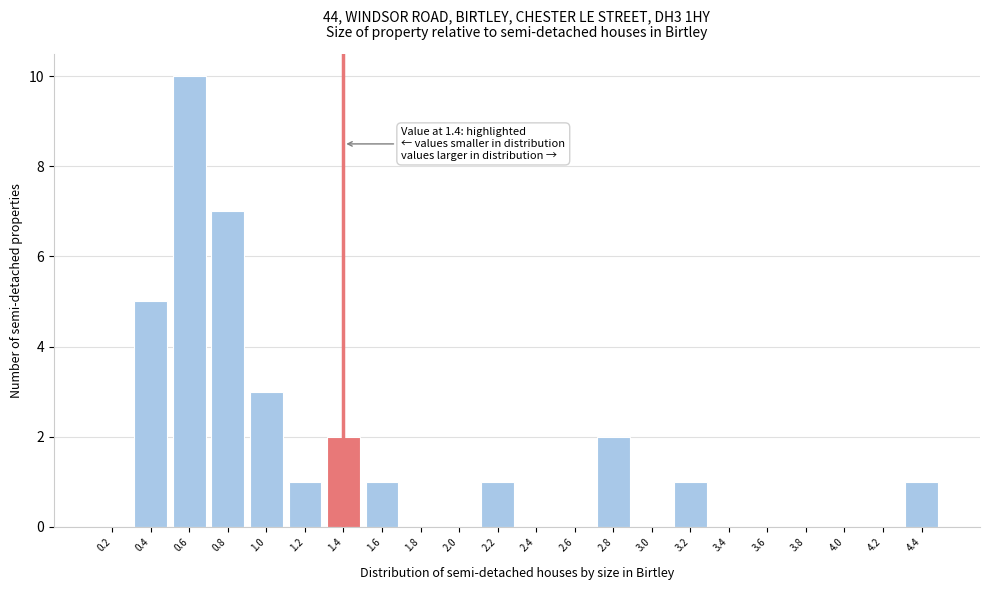

Over which range of the x-axis is the bar tallest?

0.5 to 0.7